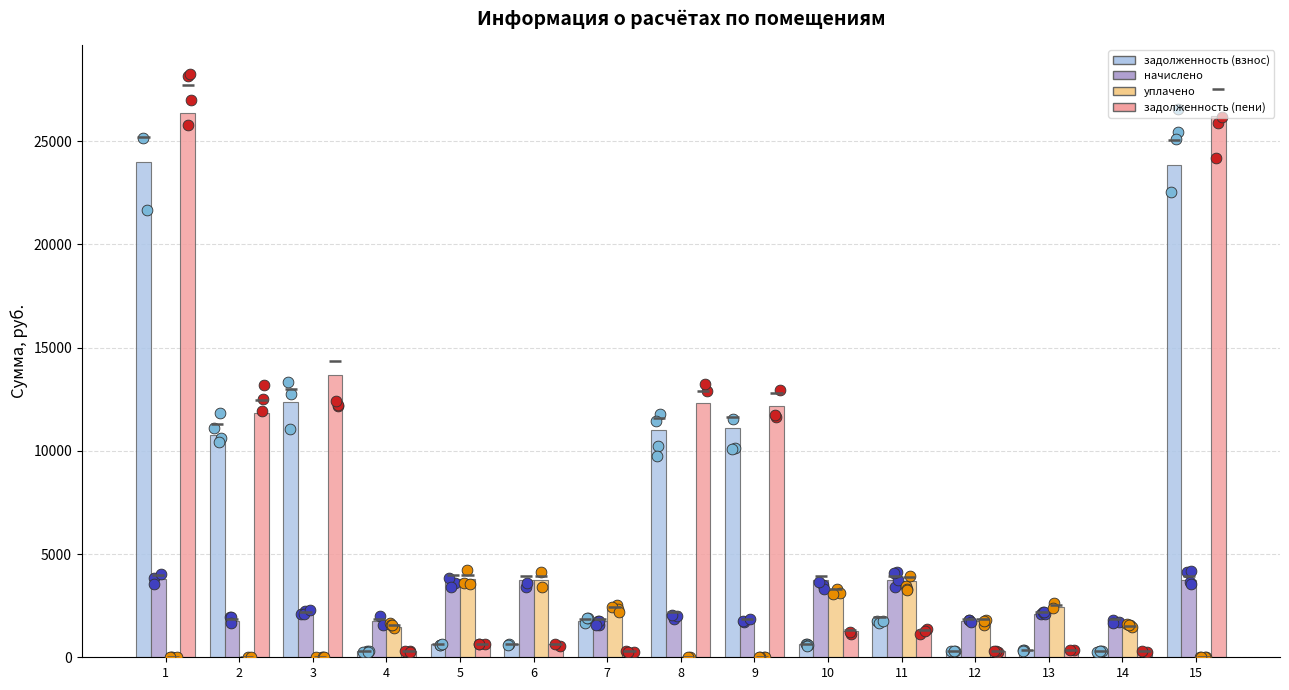

Is the value of уплачено at 10 greater than the value of начислено at 8?

Yes